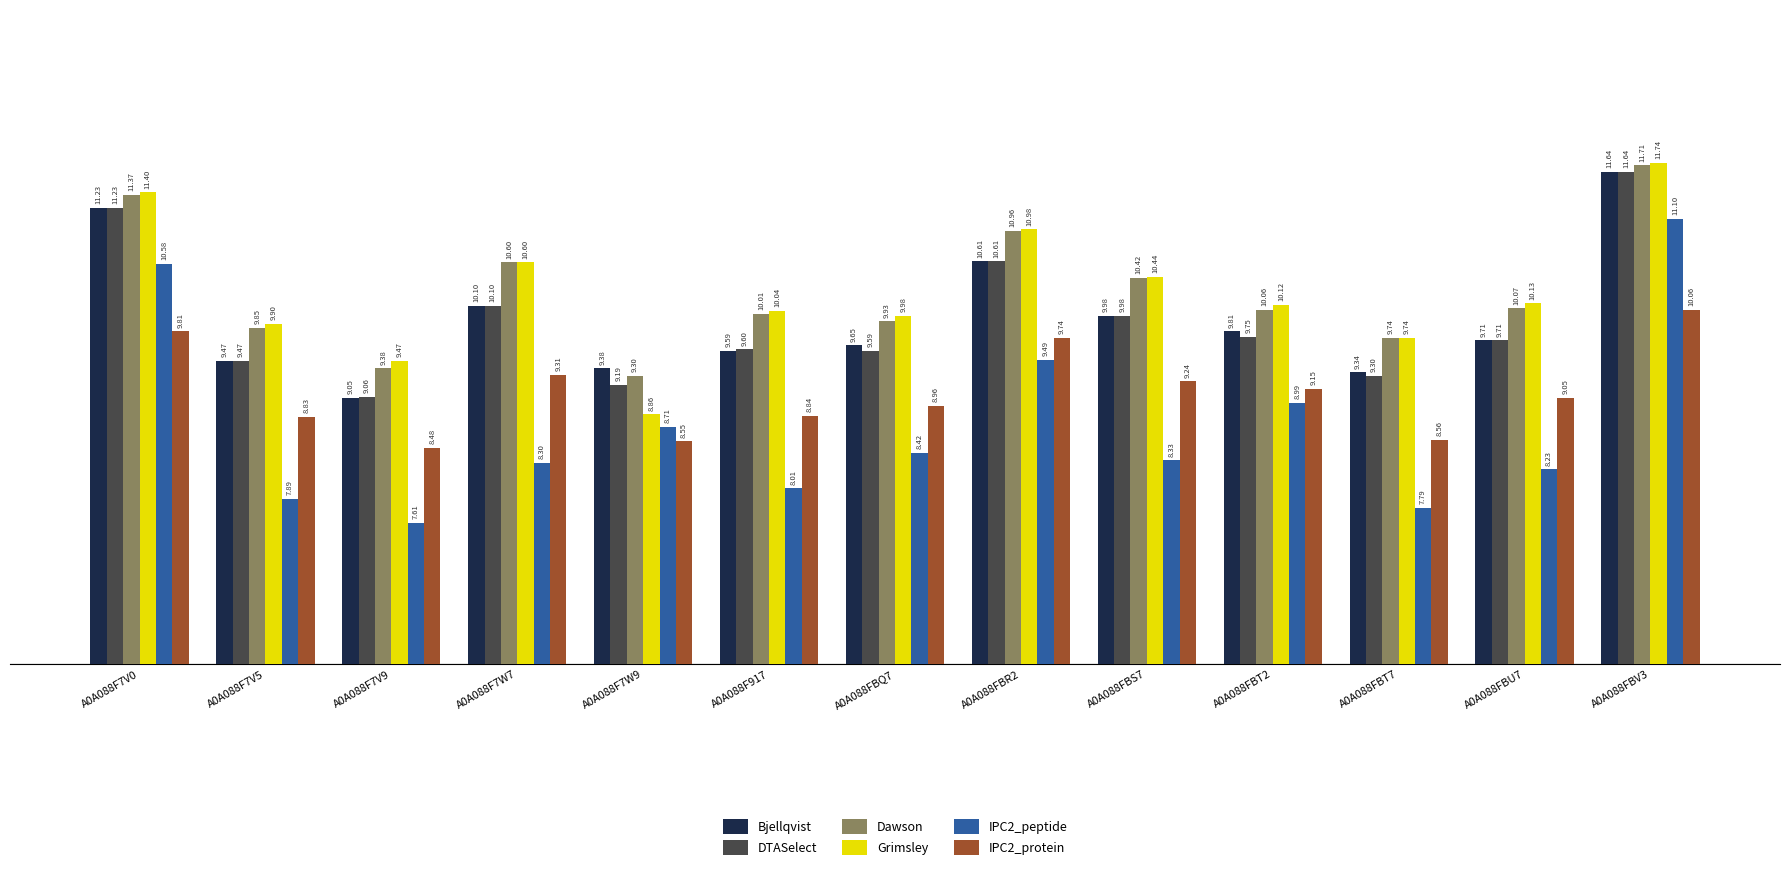

What is the spread (max minus min) of values at A0A088F7V9?

1.9